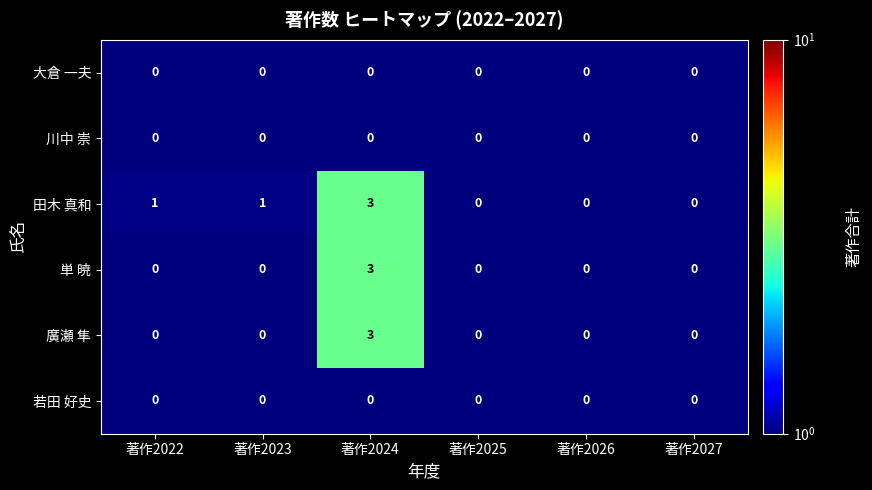

Between 著作2022 and 著作2026, which series saw the biggest shift?

田木 真和